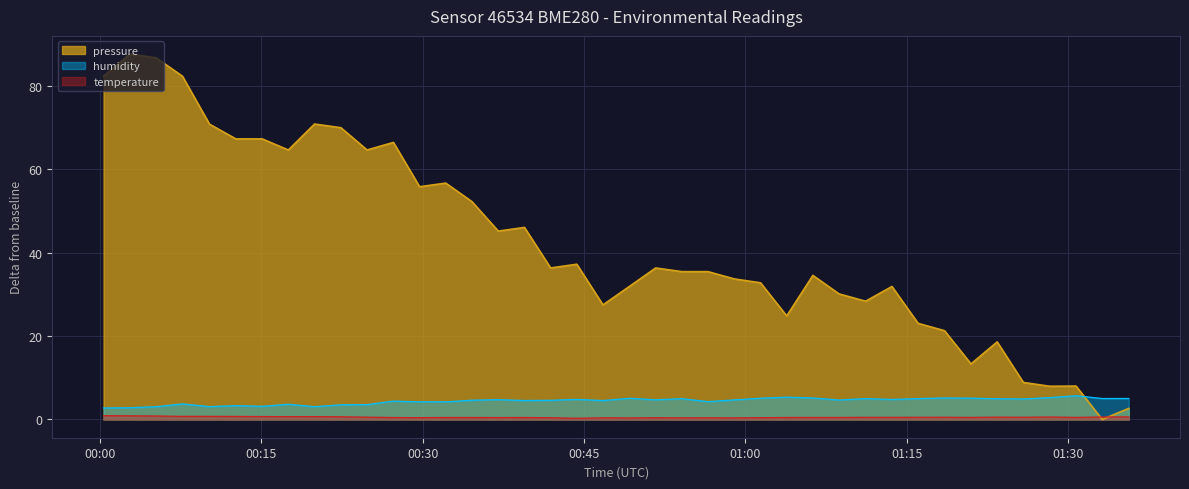

Reading left to right, list all the values displayed in this chart.

pressure: 82.3	87.6	86.7	82.3	70.8	67.2	67.2	64.6	70.8	69.9	64.6	66.4	55.8	56.6	52.2	45.1	46.0	36.3	37.2	27.5	31.9	36.3	35.4	35.4	33.7	32.8	24.8	34.5	30.1	28.3	31.9	23.0	21.3	13.3	18.6	8.9	8.0	8.0	0.0	2.6
humidity: 2.8	2.8	3.1	3.7	3.1	3.3	3.2	3.7	3.1	3.5	3.6	4.4	4.2	4.2	4.6	4.7	4.5	4.6	4.8	4.5	5.1	4.7	5.0	4.3	4.7	5.1	5.3	5.2	4.7	5.0	4.8	5.0	5.2	5.1	5.0	4.9	5.2	5.7	5.0	5.0
temperature: 0.9	0.9	0.8	0.7	0.7	0.7	0.7	0.7	0.7	0.6	0.6	0.5	0.4	0.5	0.5	0.4	0.5	0.4	0.3	0.4	0.4	0.4	0.4	0.4	0.4	0.4	0.5	0.5	0.5	0.5	0.5	0.5	0.5	0.5	0.6	0.5	0.6	0.5	0.6	0.6